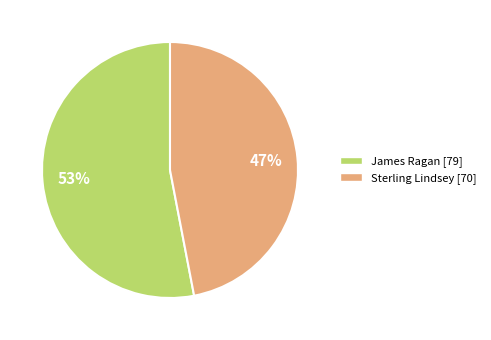

To the nearest percent, what portion does James Ragan represent?

53%